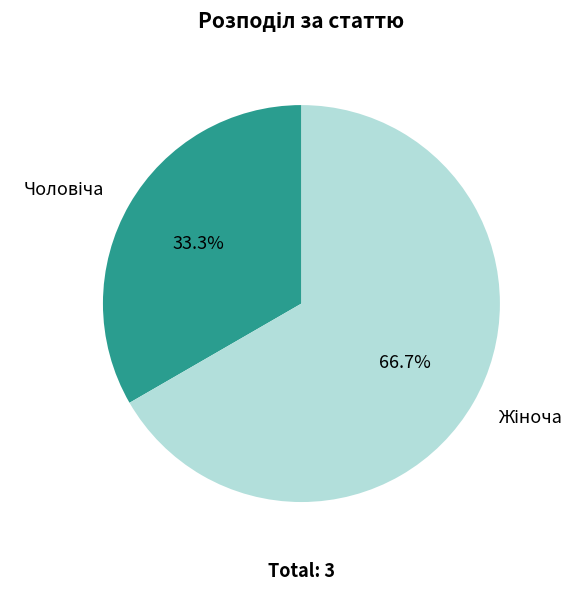

To the nearest percent, what is the average slice percentage?

50%